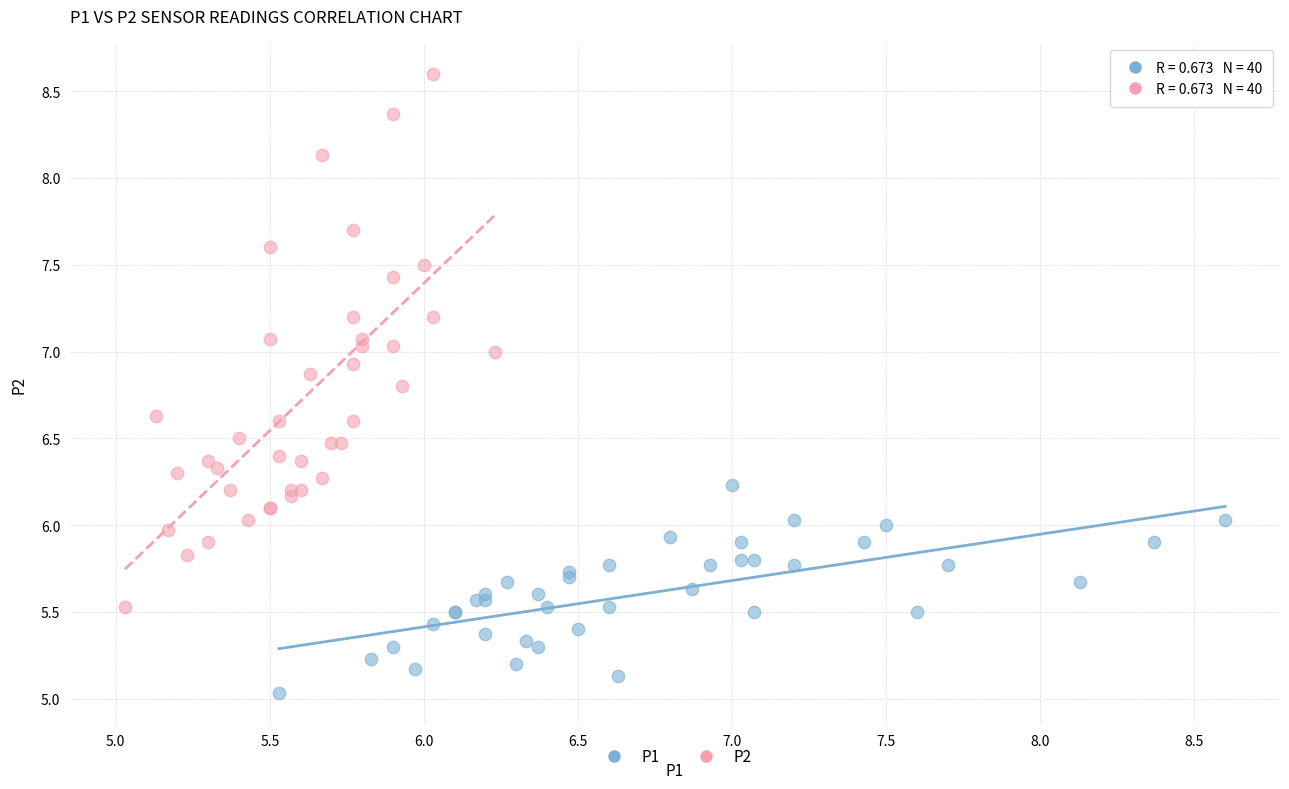

Which series has the largest Y range (max minus min)?

P2